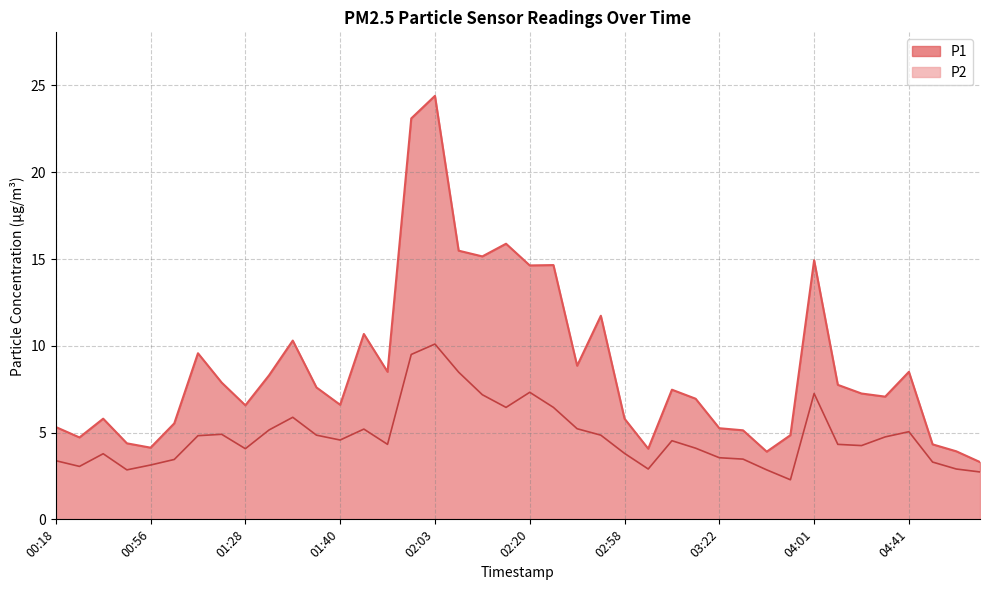

True or false: P1 has more than 1 points higher than both neighbors.

True